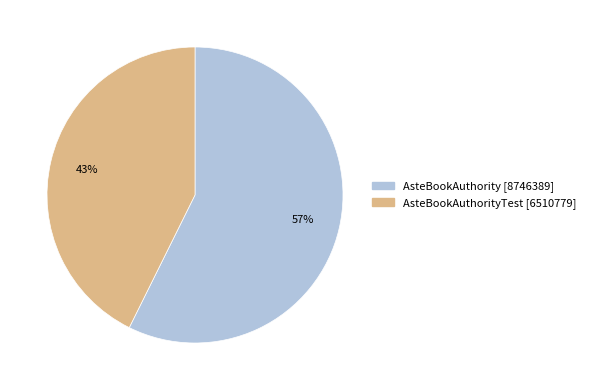

Does any single category account for the majority?

Yes